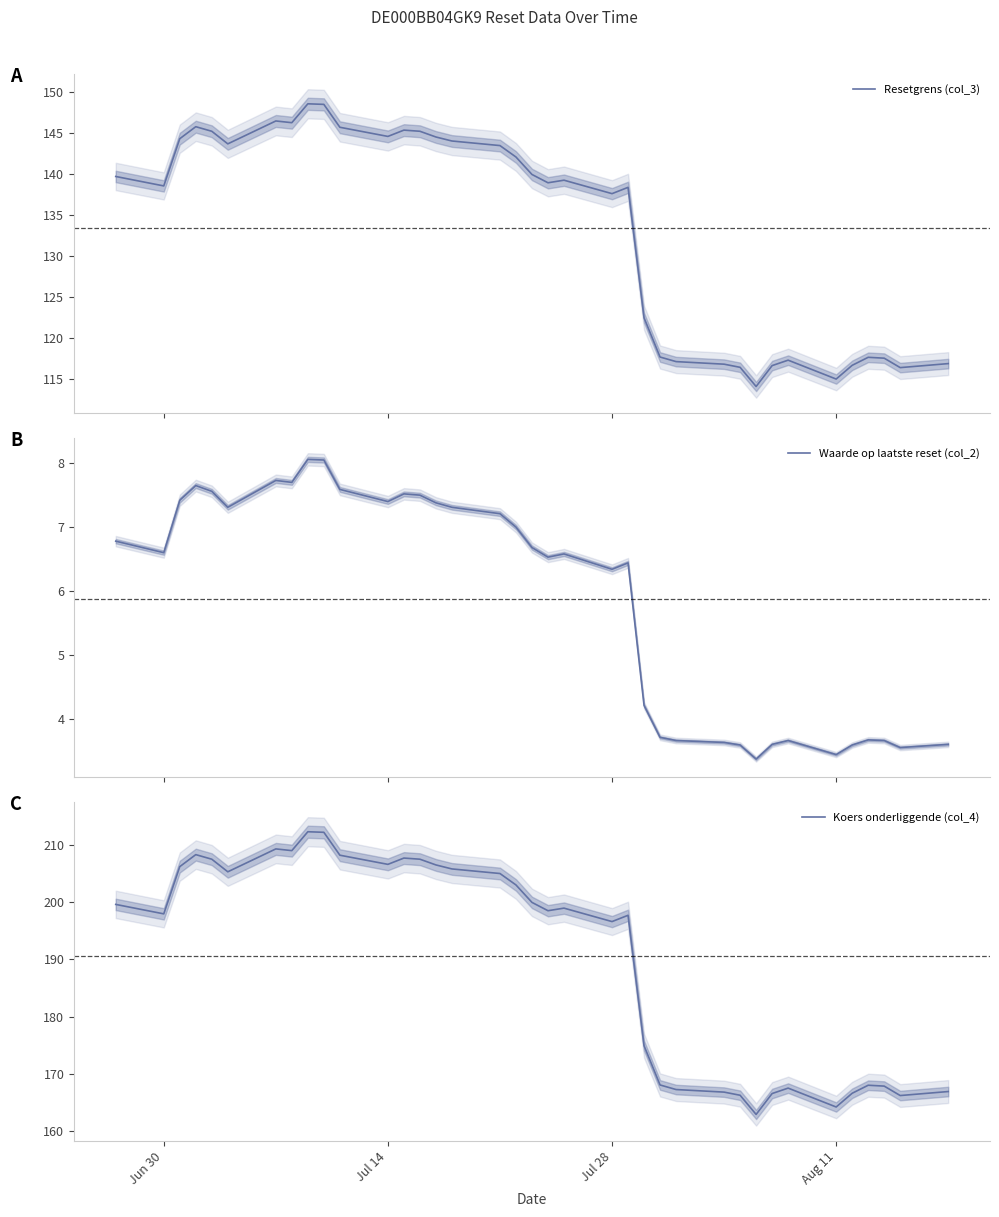

What is the maximum value for Waarde op laatste reset (col_2)?

8.1